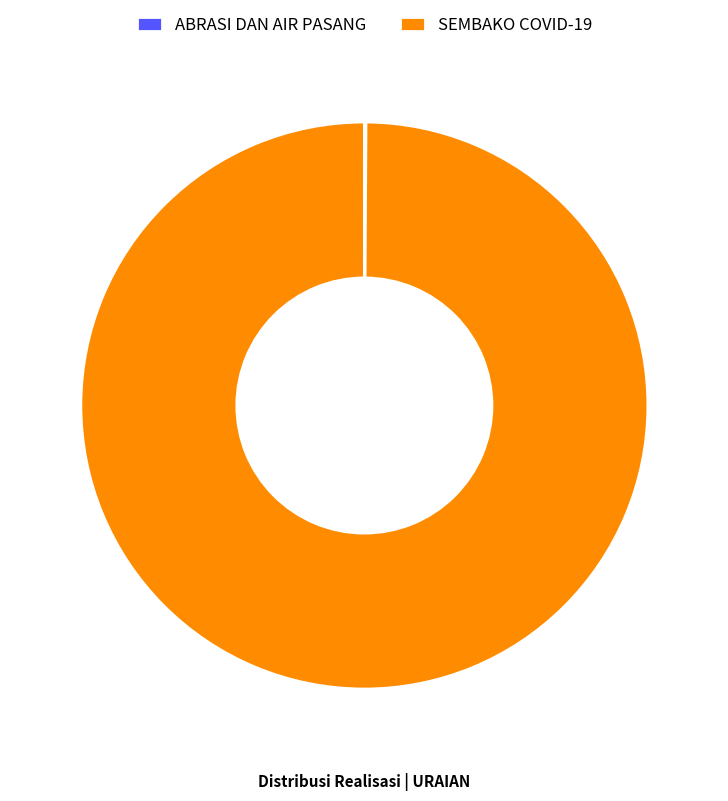

Which slice is the largest?

SEMBAKO COVID-19